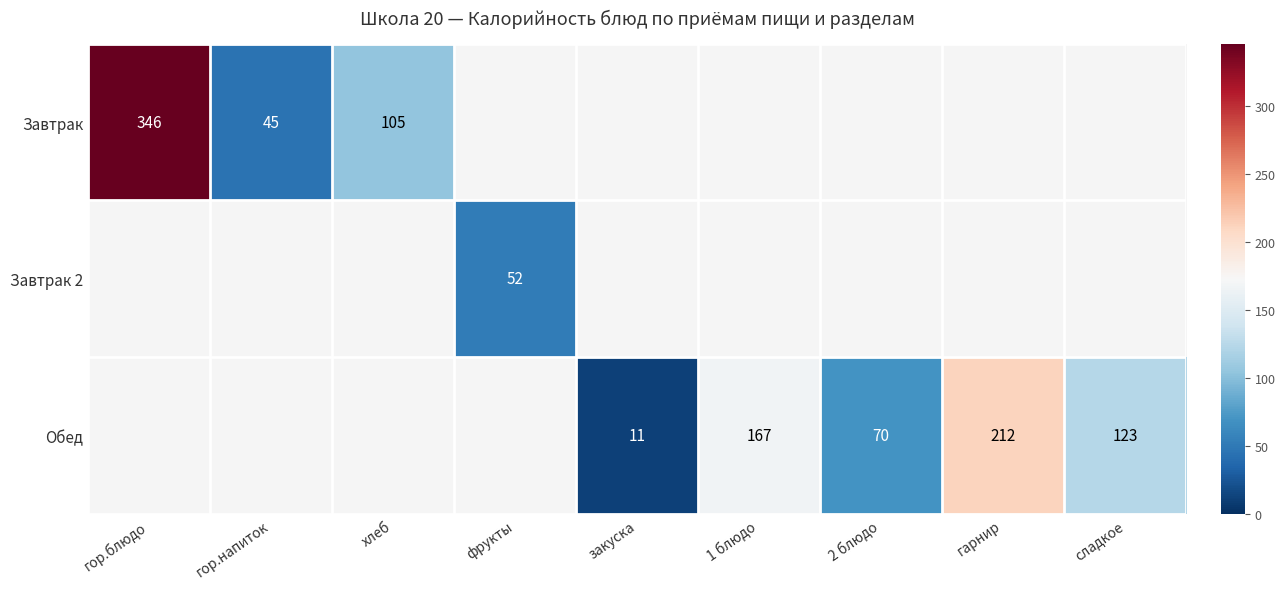

The Обед series shows 101 at 2 блюдо. True or false?

False